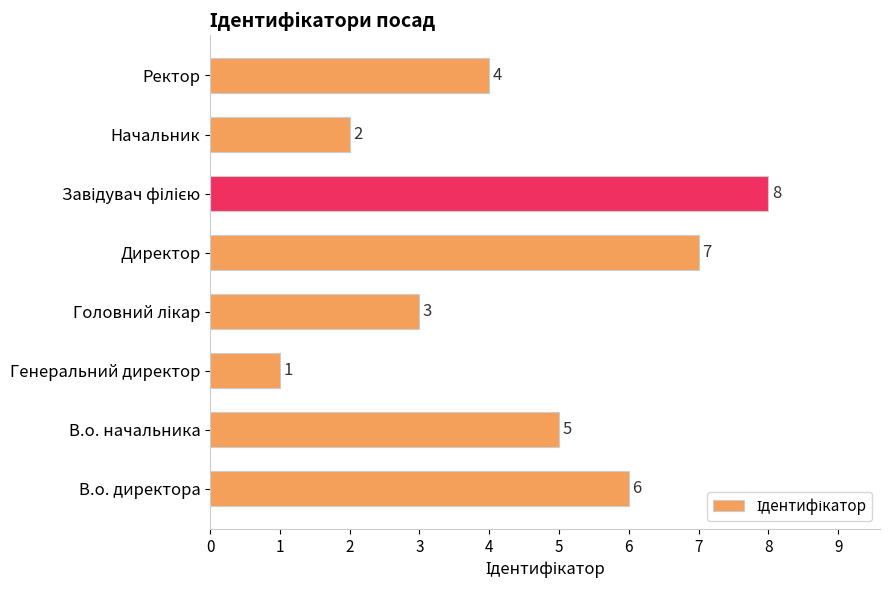

What is the sum of all values?

36